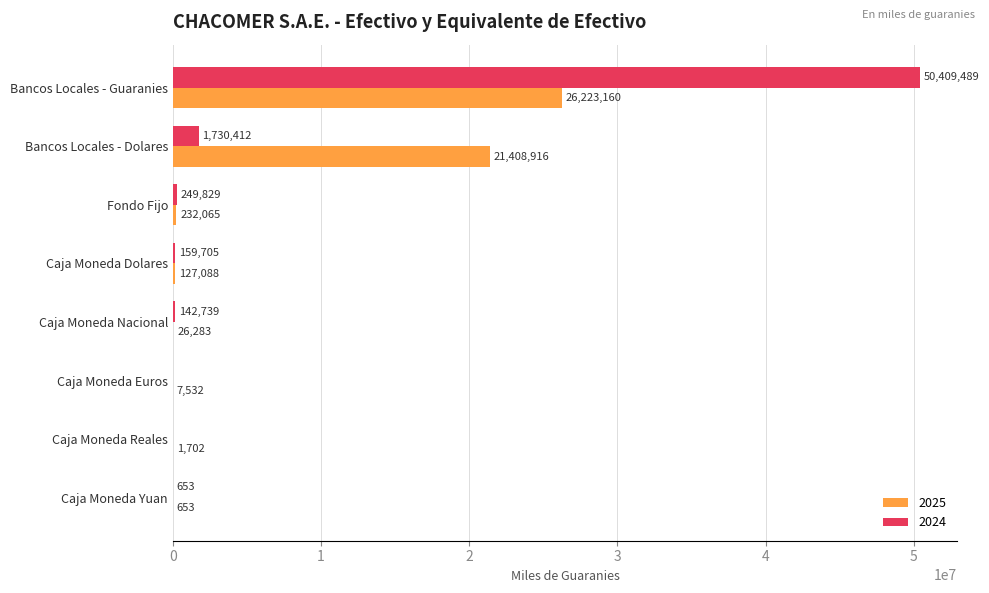

Is the value of 2025 at Caja Moneda Yuan greater than the value of 2024 at Caja Moneda Reales?

Yes